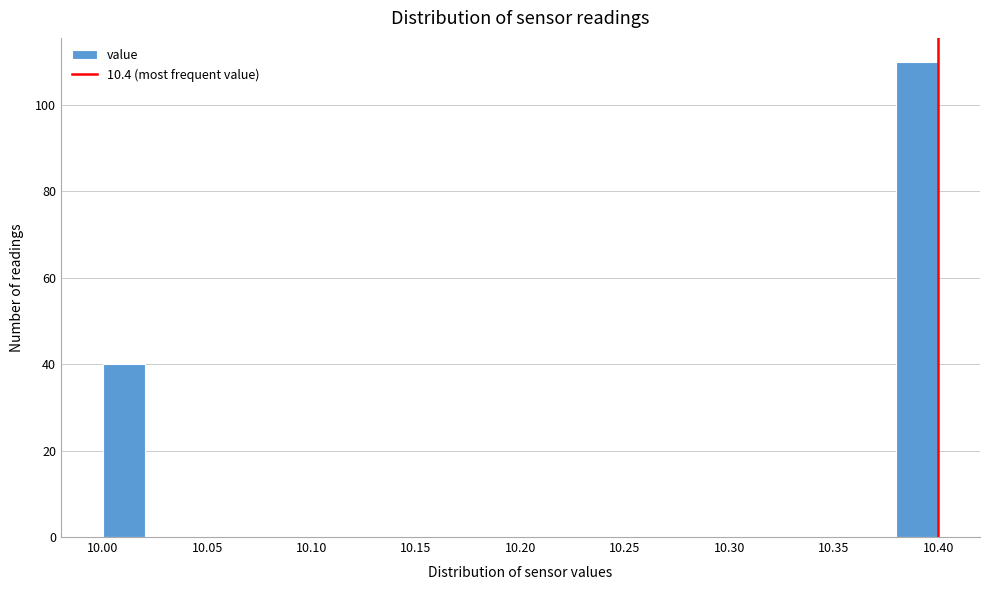

Reading left to right, list every bar in this chart as the range it spans on the x-axis followed by its height. The values are not printed on the chart, so give them approximately, as read against the axis.

10.00 to 10.02: 40
10.02 to 10.04: 0
10.04 to 10.06: 0
10.06 to 10.08: 0
10.08 to 10.10: 0
10.10 to 10.12: 0
10.12 to 10.14: 0
10.14 to 10.16: 0
10.16 to 10.18: 0
10.18 to 10.20: 0
10.20 to 10.22: 0
10.22 to 10.24: 0
10.24 to 10.26: 0
10.26 to 10.28: 0
10.28 to 10.30: 0
10.30 to 10.32: 0
10.32 to 10.34: 0
10.34 to 10.36: 0
10.36 to 10.38: 0
10.38 to 10.40: 110